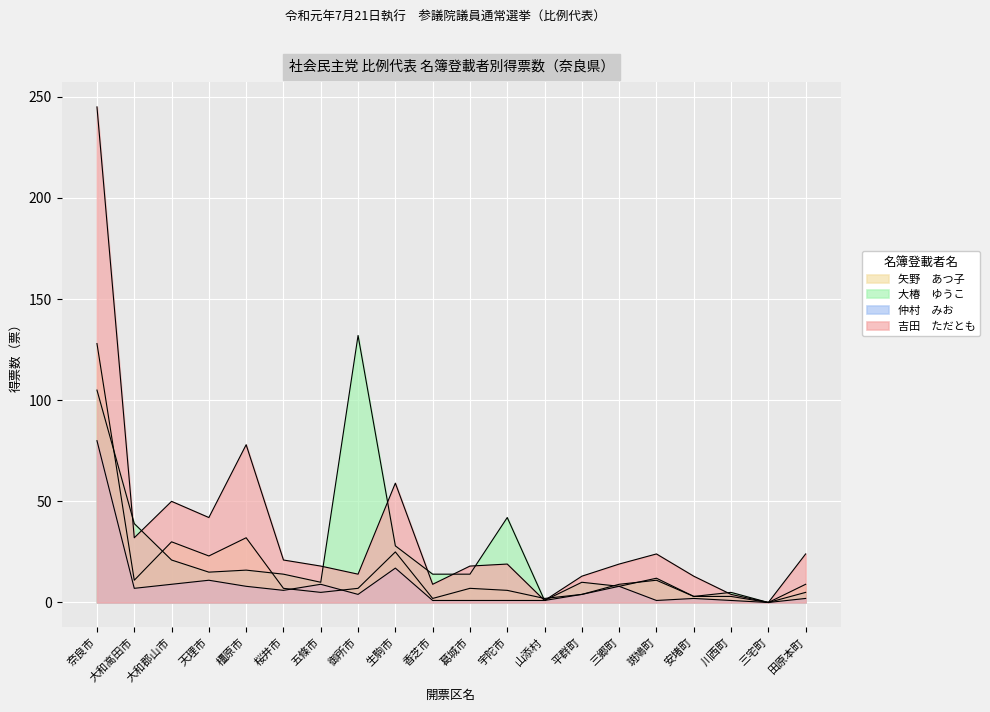

Where does the 大椿　ゆうこ series first go above 14?

奈良市